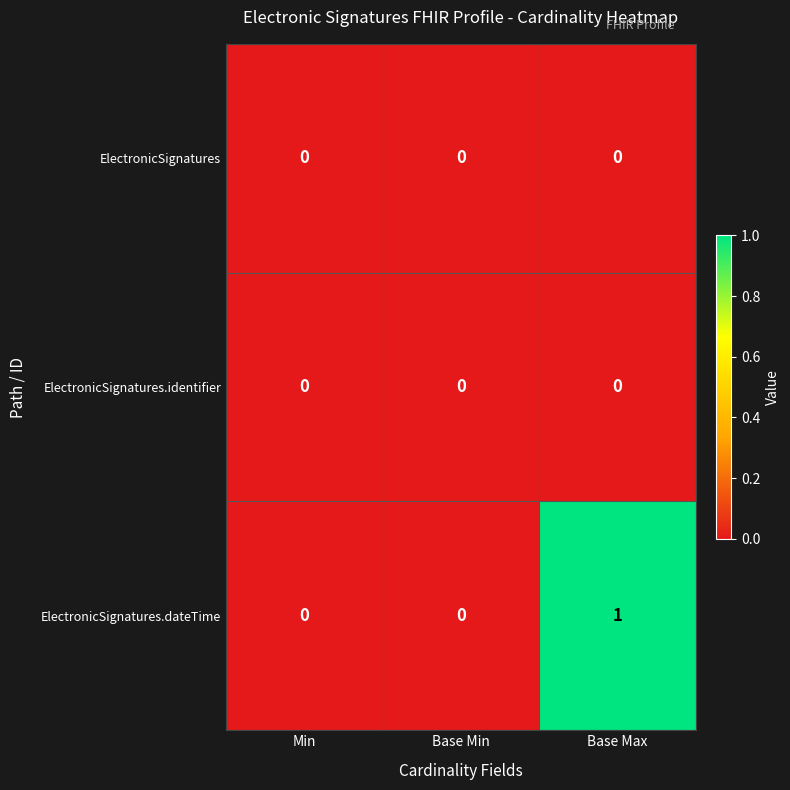

Reading right to left, list all the values displayed in this chart.

ElectronicSignatures: 0	0	0
ElectronicSignatures.identifier: 0	0	0
ElectronicSignatures.dateTime: 1	0	0